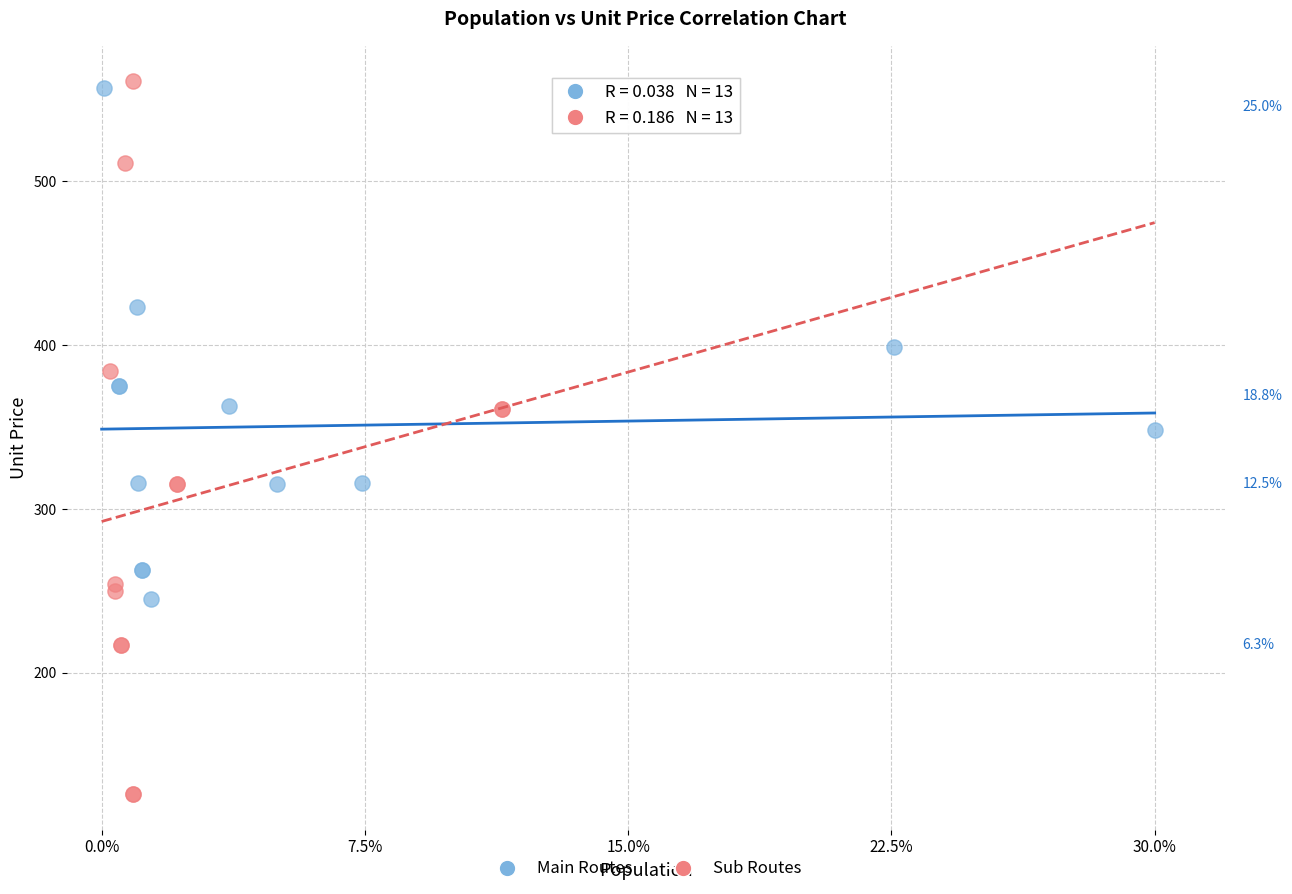

What are all the series names shown in the legend?

Main Routes, Sub Routes